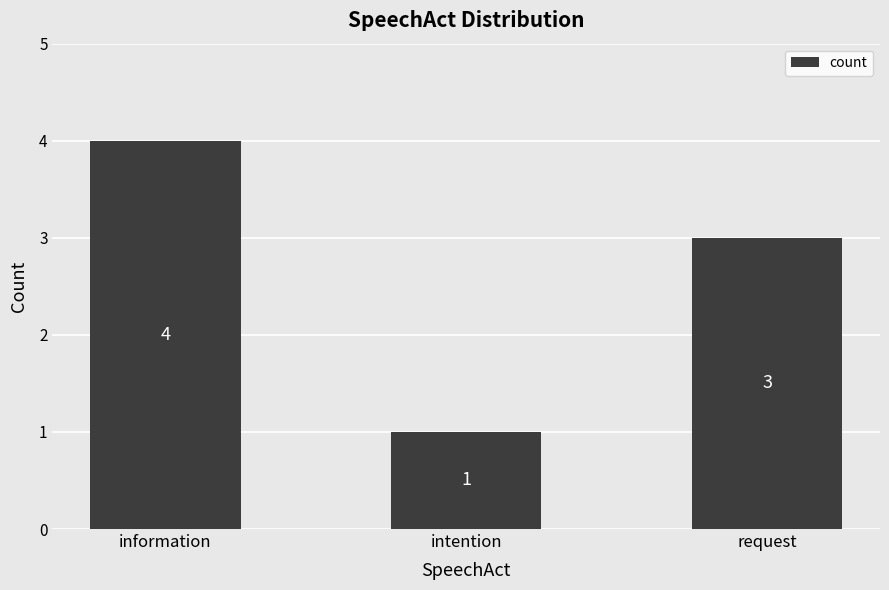

Are the bars grouped side by side (vs. stacked)?

No